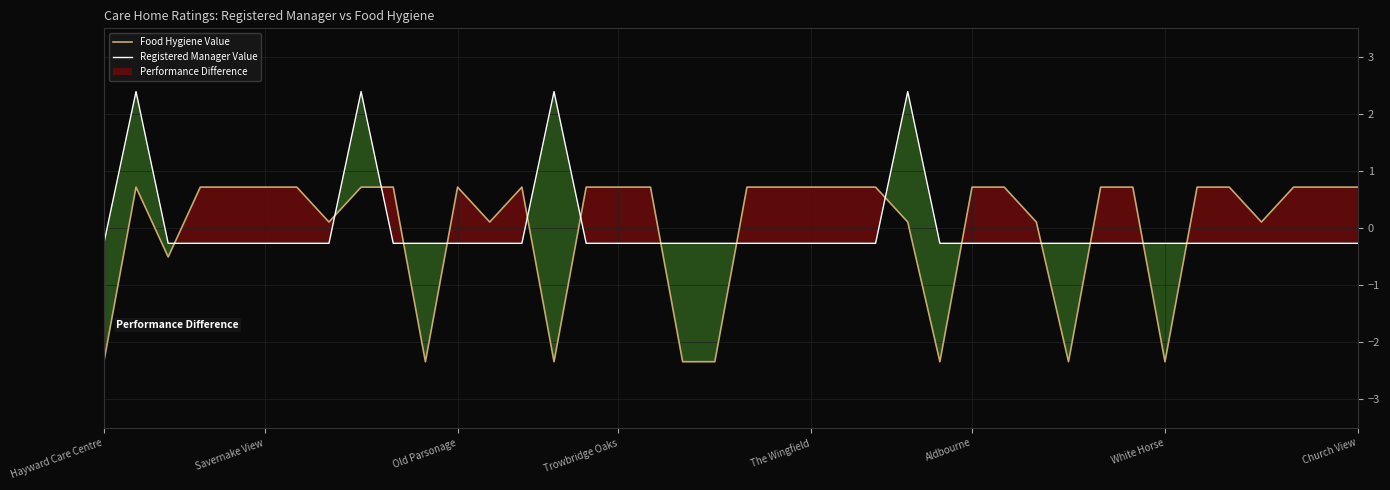

True or false: Registered Manager Value has a value of -0.3 at White Horse.

True